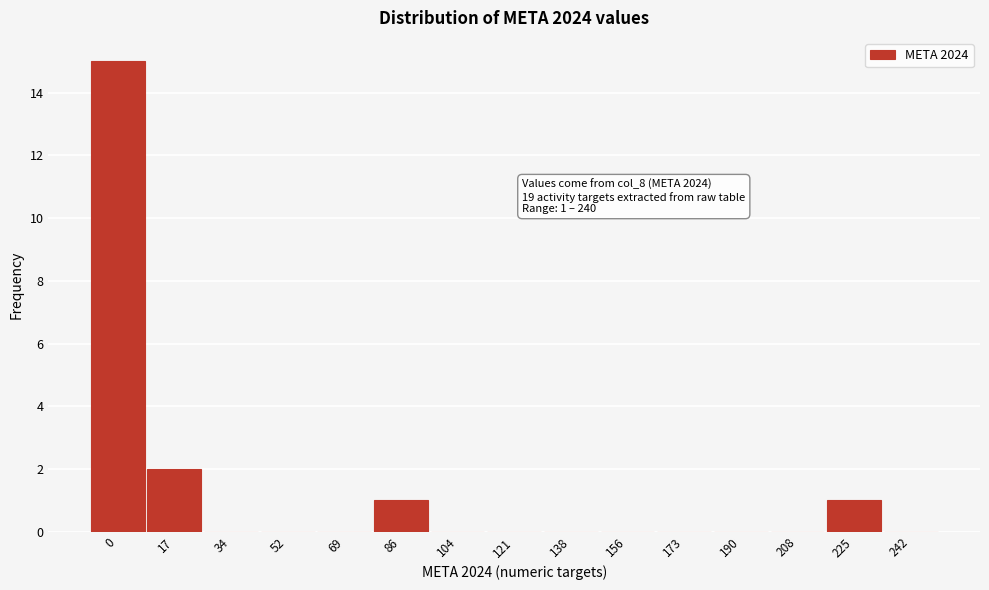

Reading right to left, extract all data points from this chart.

242=0	225=1	208=0	190=0	173=0	156=0	138=0	121=0	104=0	86=1	69=0	52=0	34=0	17=2	0=15